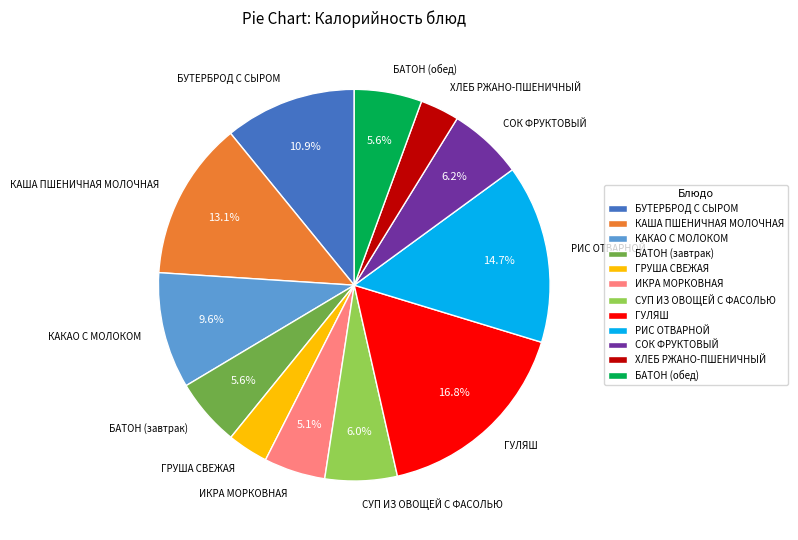

Is СОК ФРУКТОВЫЙ the majority of the pie?

No